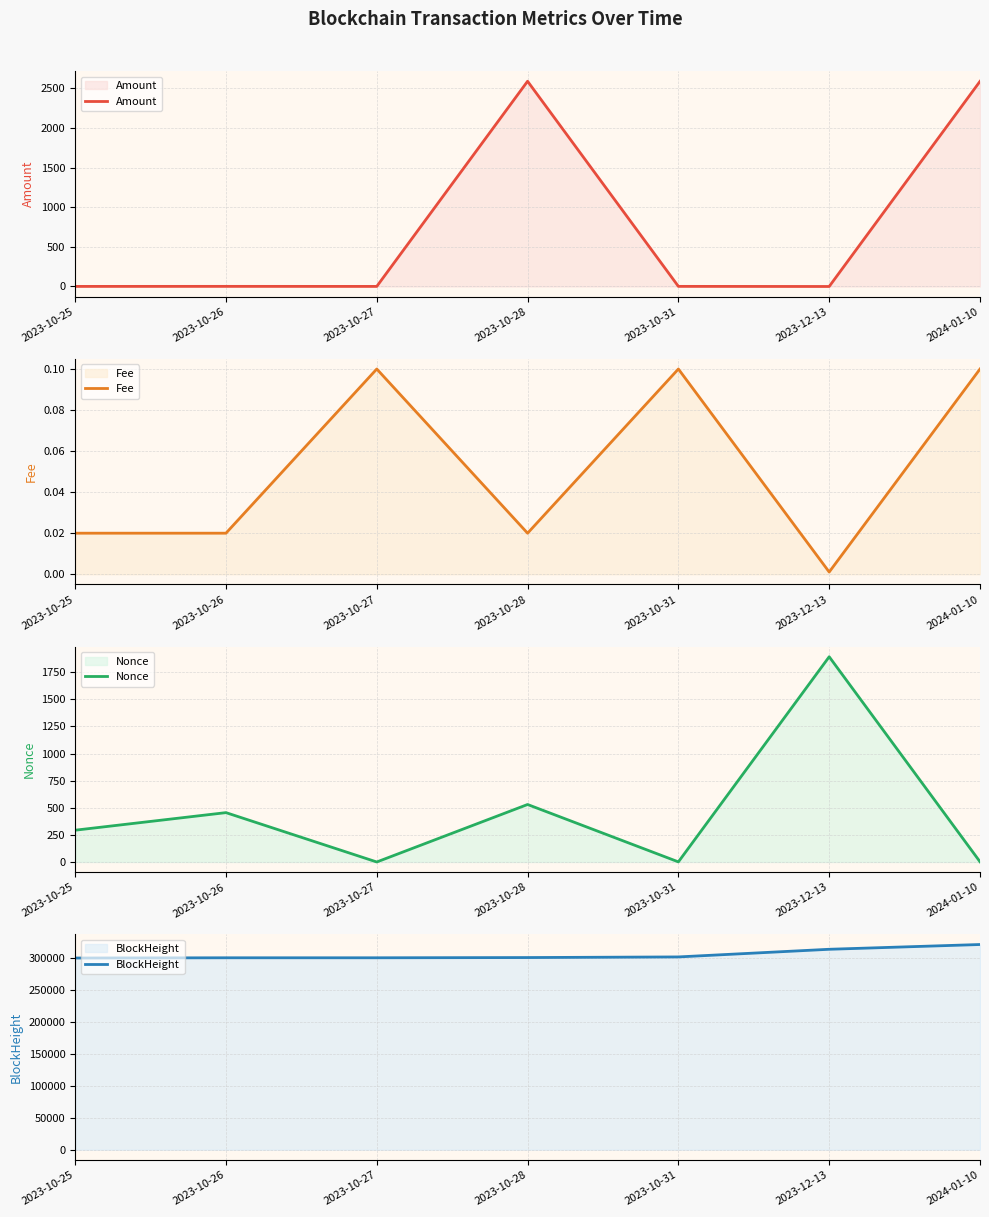

What is the difference between the second highest and second lowest values in the Amount series?

2585.4